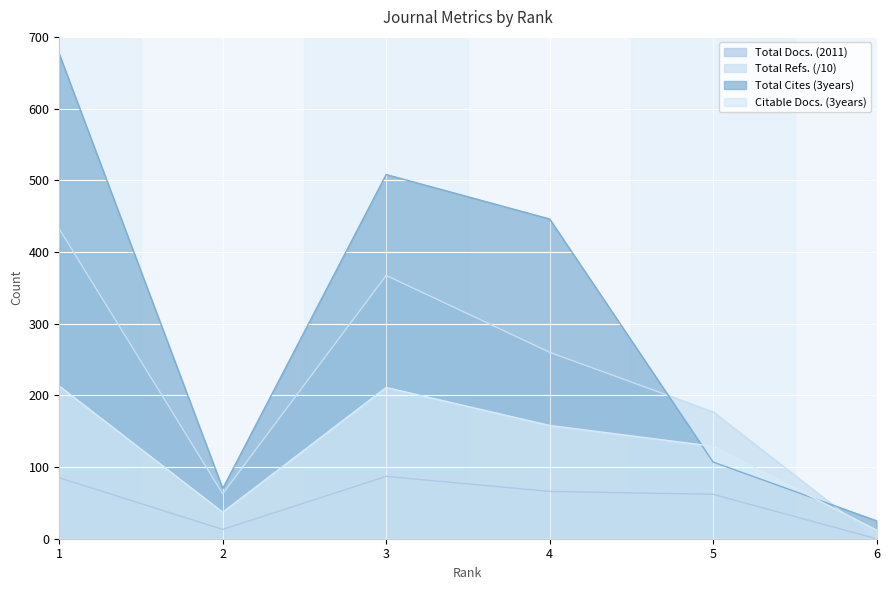

Is it true that Total Cites (3years) equals 165.4 at 5?

False